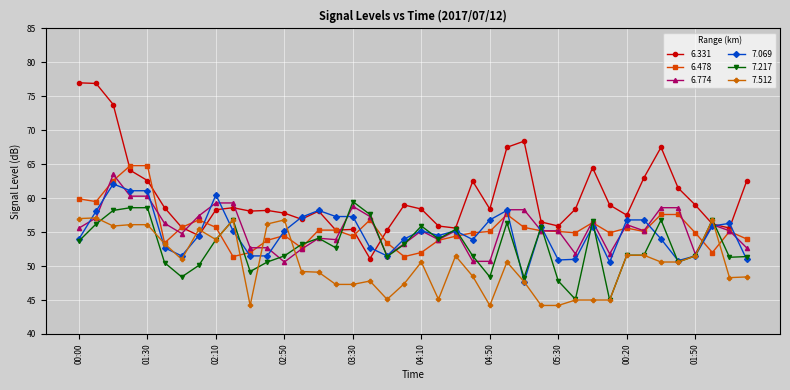

True or false: 6.774 has more than 2 points higher than both neighbors.

True